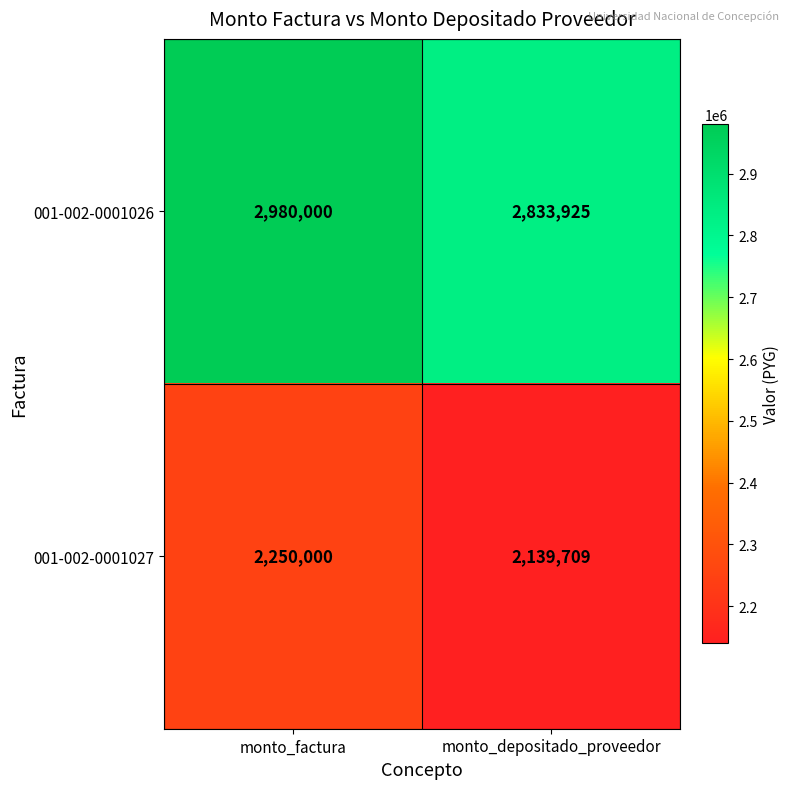

Rank the series by their average value, from highest to lowest.

001-002-0001026, 001-002-0001027